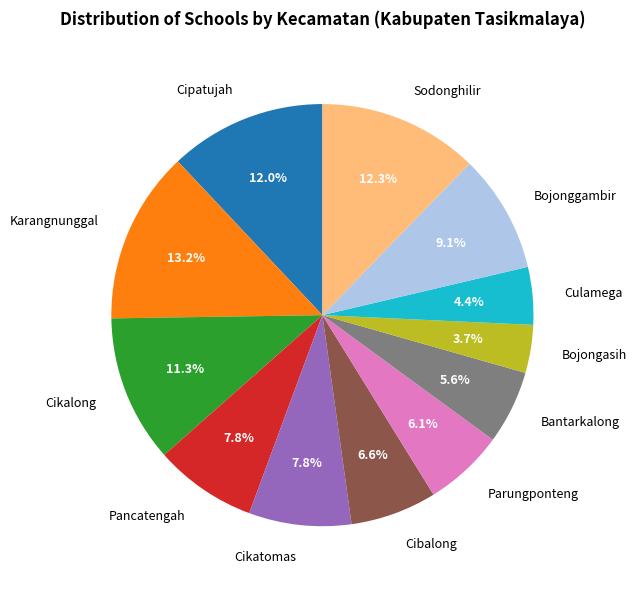

Is the sum of Parungponteng and Pancatengah greater than half?

No